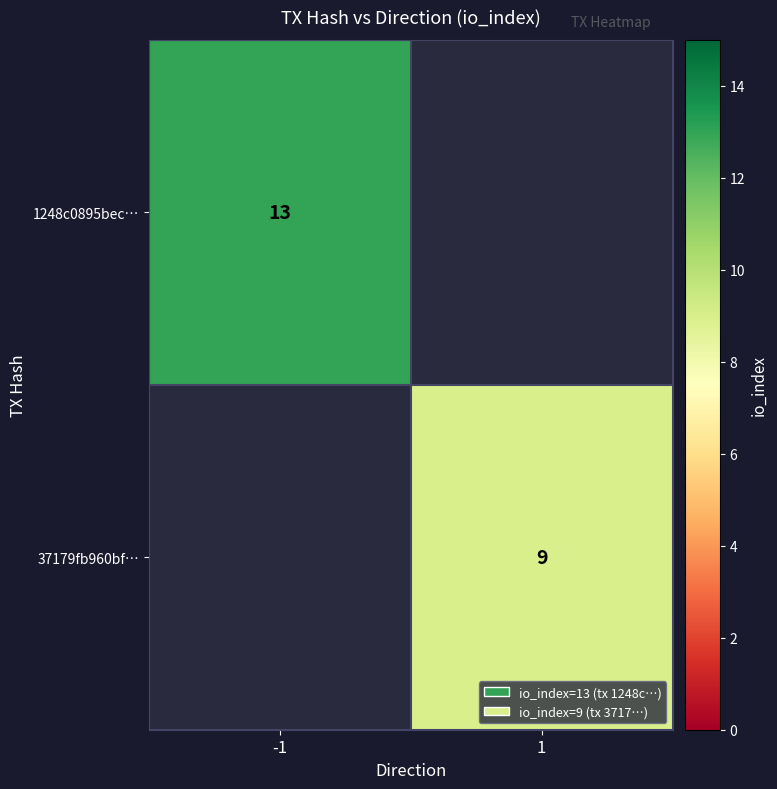

Is it true that 37179fb960bf… equals 9 at 1?

True